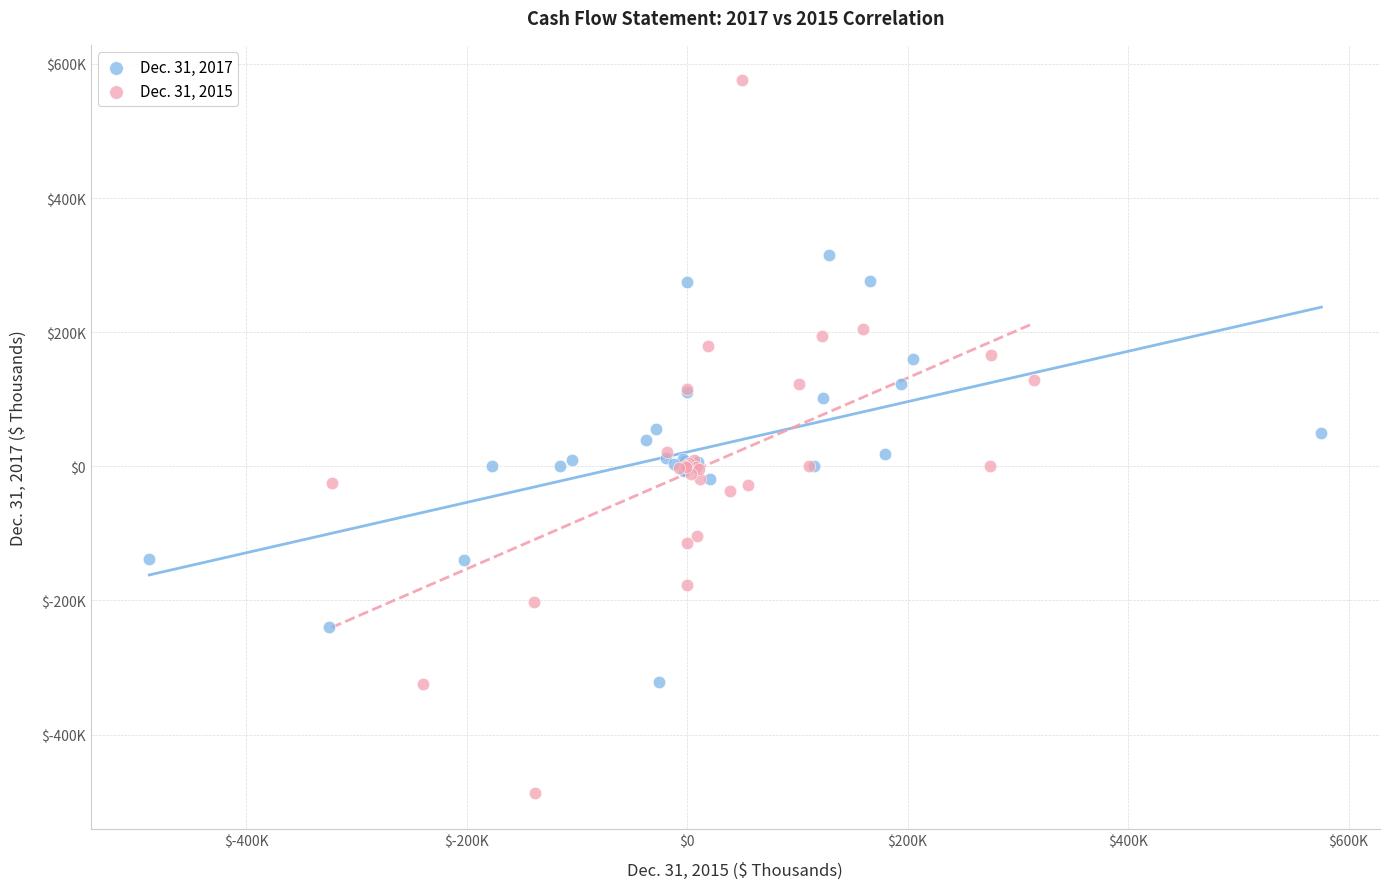

Which series has the largest Y range (max minus min)?

Dec. 31, 2015